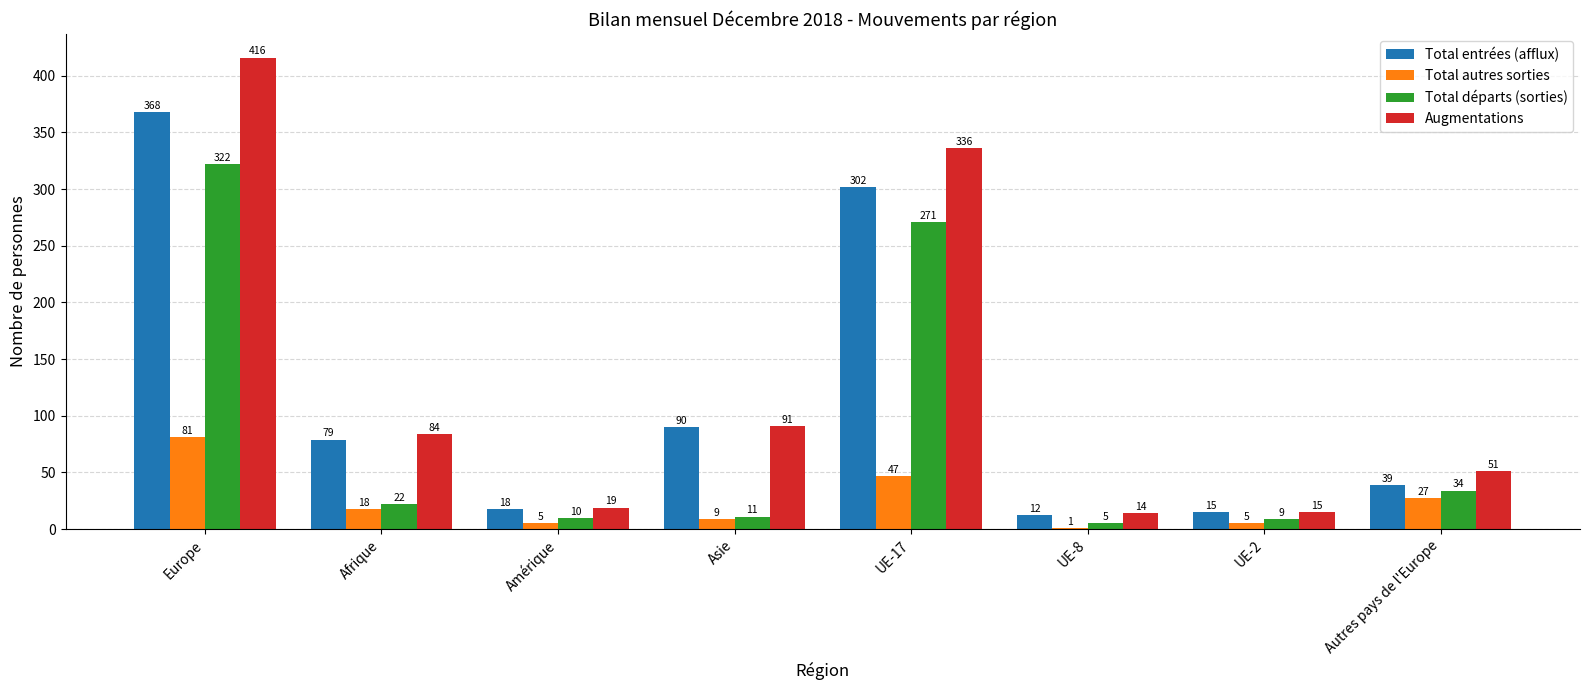

The Total entrées (afflux) series shows 90 at Asie. True or false?

True